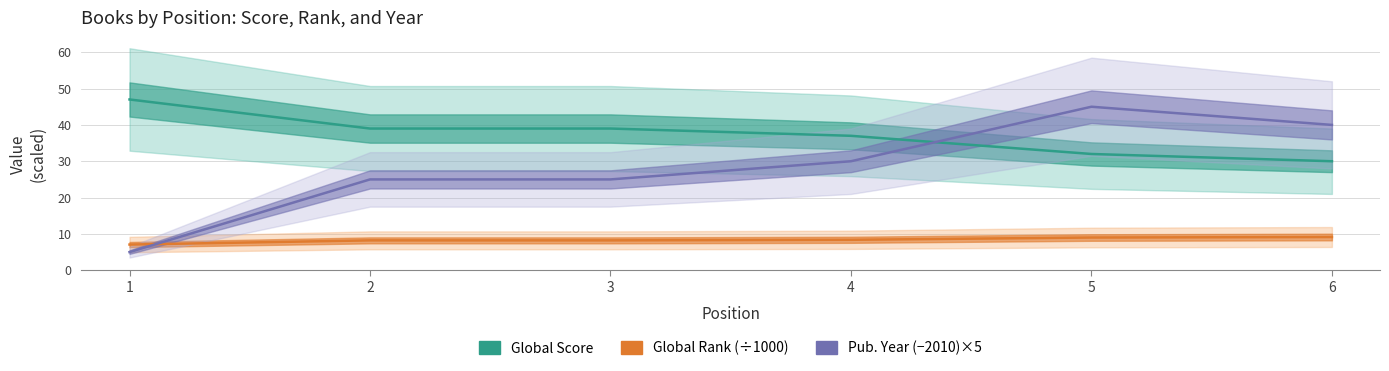

Reading right to left, transcribe all the data shown in this chart.

Global Score: 30.0	32.0	37.0	39.0	39.0	47.0
Global Rank (÷1000): 9.1	9.0	8.4	8.2	8.2	7.1
Pub. Year (−2010)×5: 40.0	45.0	30.0	25.0	25.0	5.0